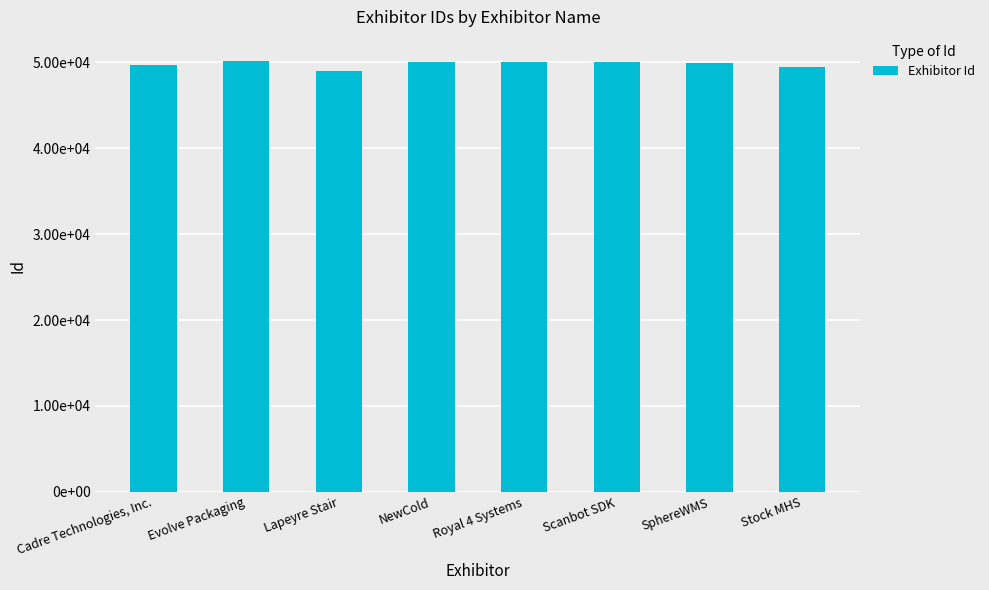

What is the difference between the values at SphereWMS and Evolve Packaging?

166